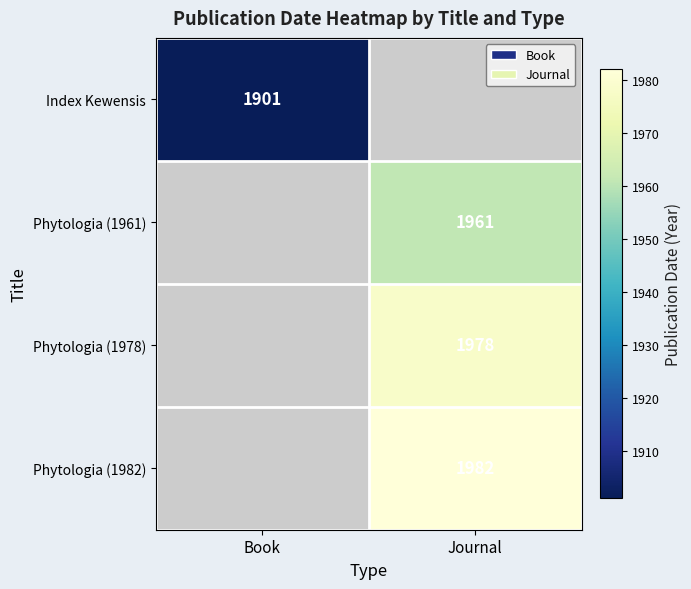

Is it true that Phytologia (1978) equals 1037.7 at Journal?

False